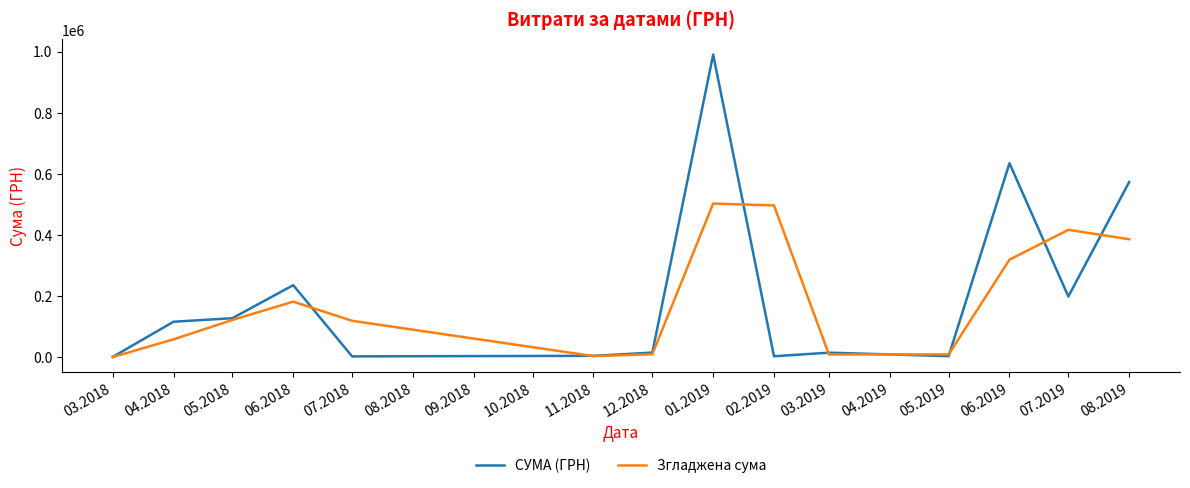

What position from the right is 02.2019?

6